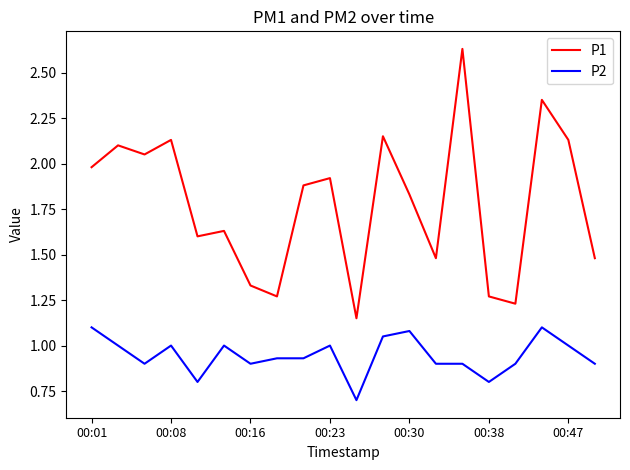

What is the smallest value displayed?

0.7